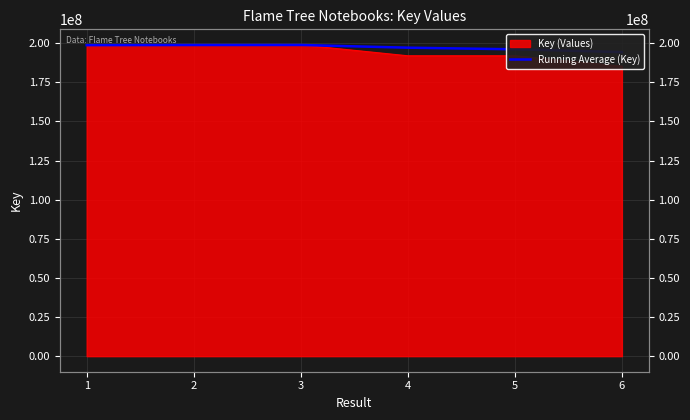

Which category has the highest value across all series?

3